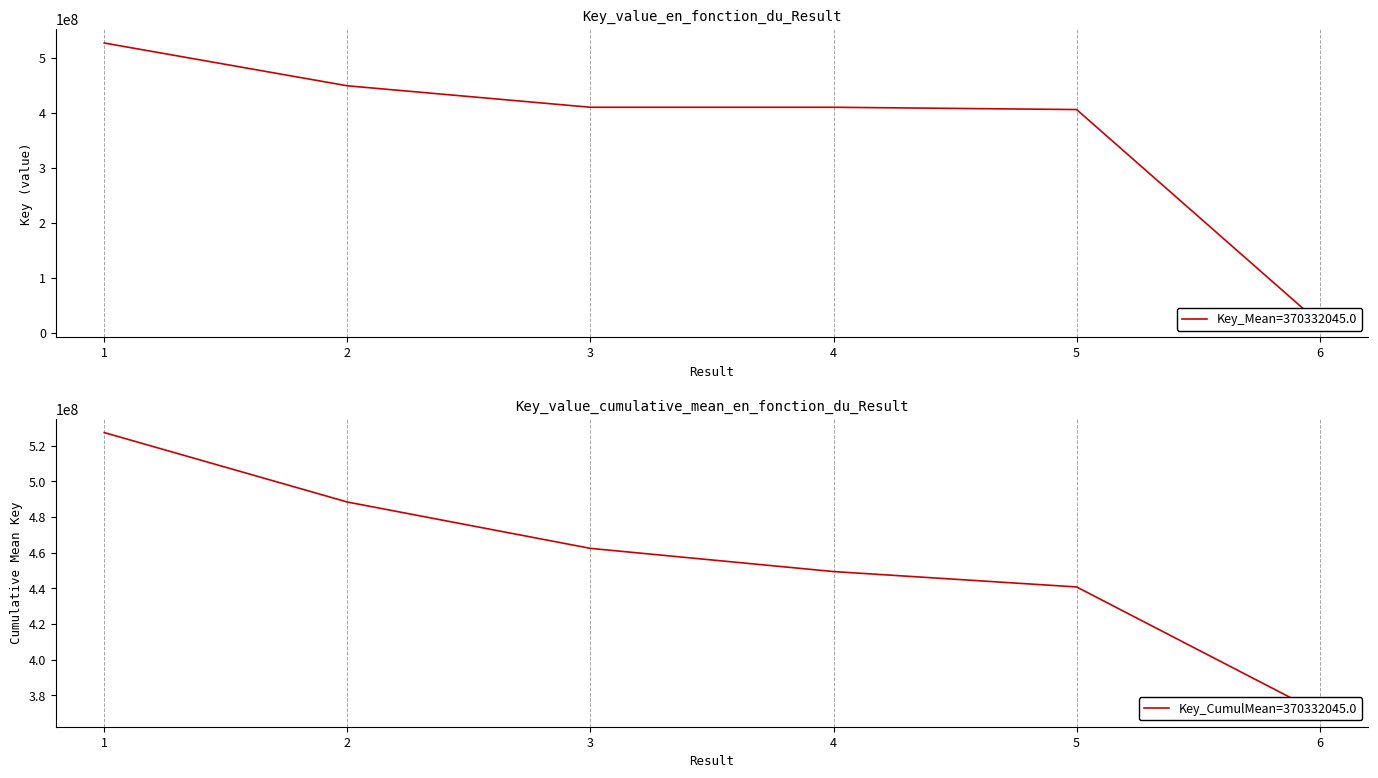

The chart shows a value of 406316785 at 5. True or false?

True